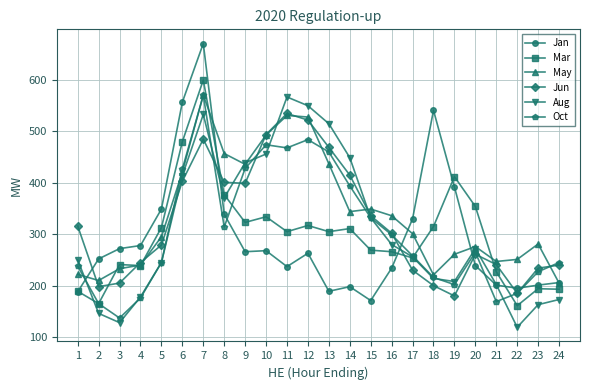

Is the value of May at 22 greater than the value of Jan at 1?

Yes